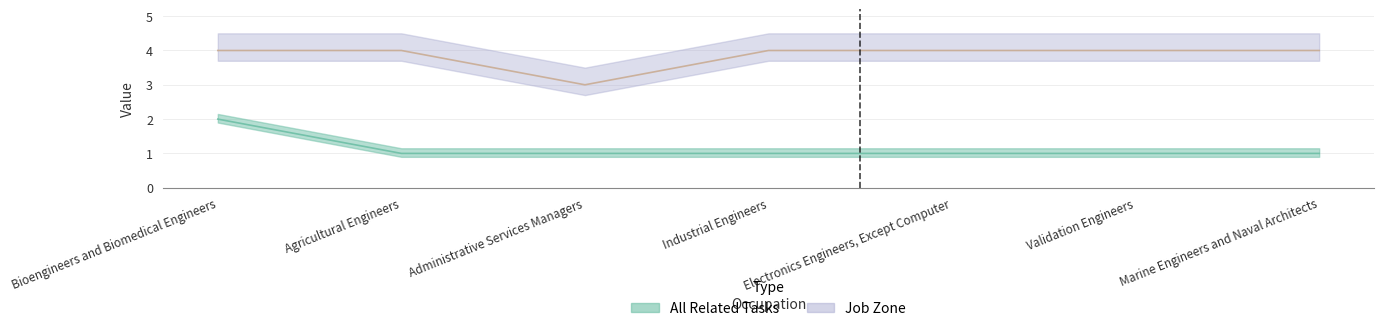

Reading left to right, extract all data points from this chart.

All Related Tasks: 2	1	1	1	1	1	1
Job Zone: 4	4	3	4	4	4	4